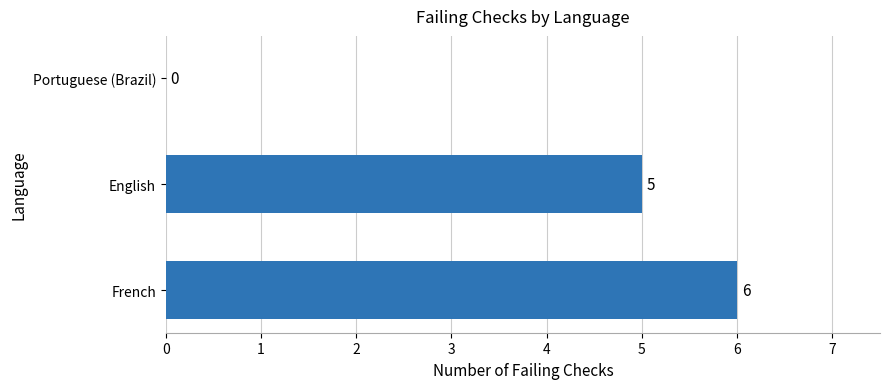

What is the sum of all values?

11